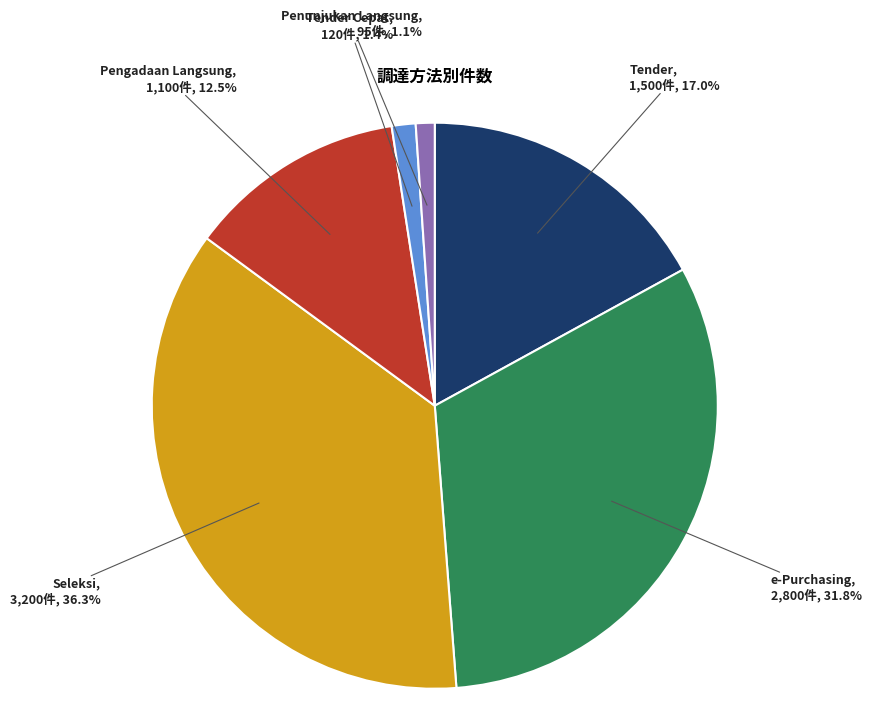

Is there a majority slice in this chart?

No